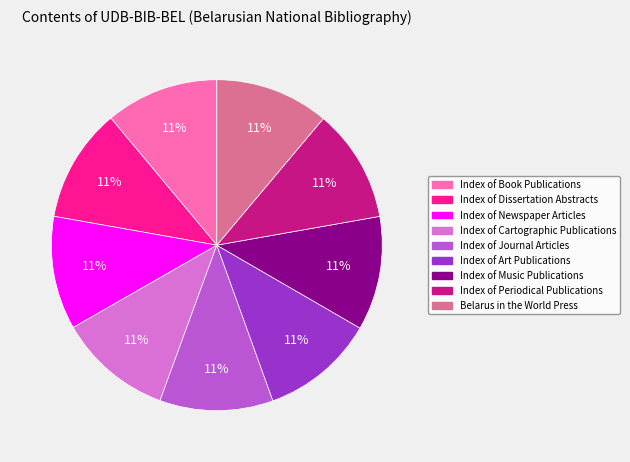

To the nearest percent, what is the average slice percentage?

11%